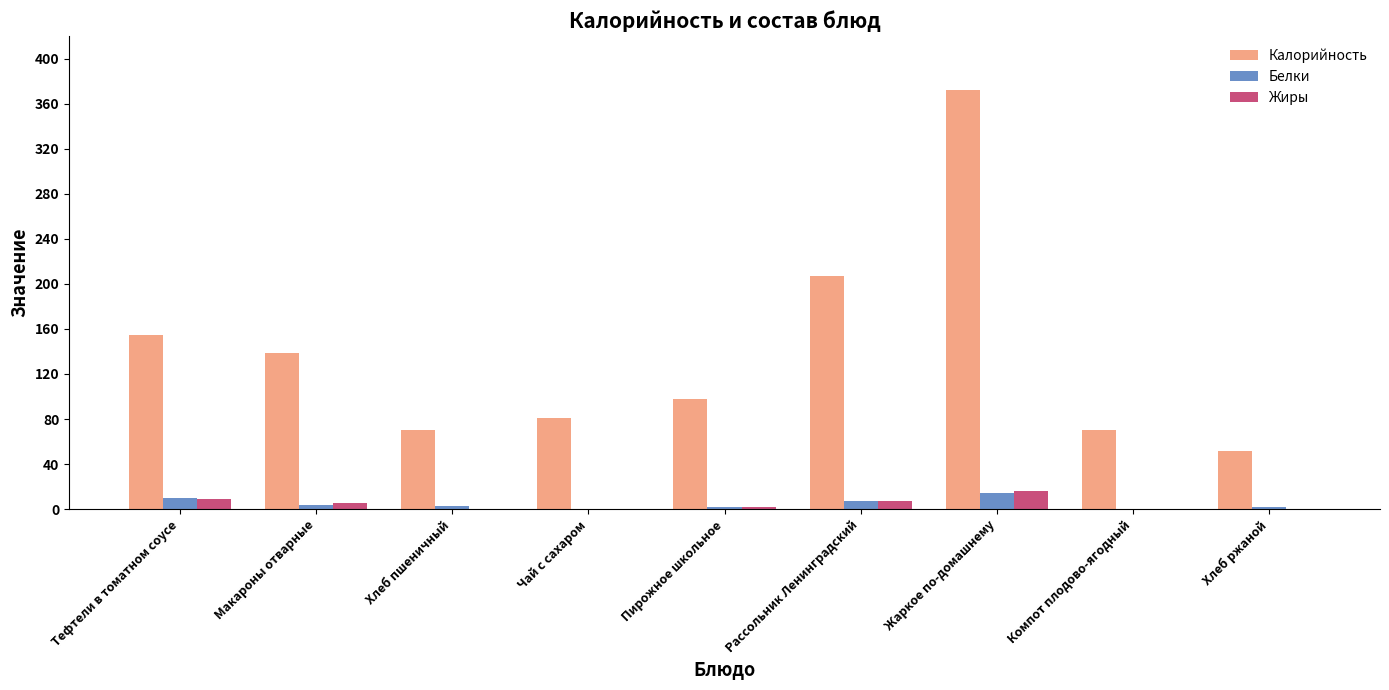

Which series has the largest total across all categories?

Калорийность